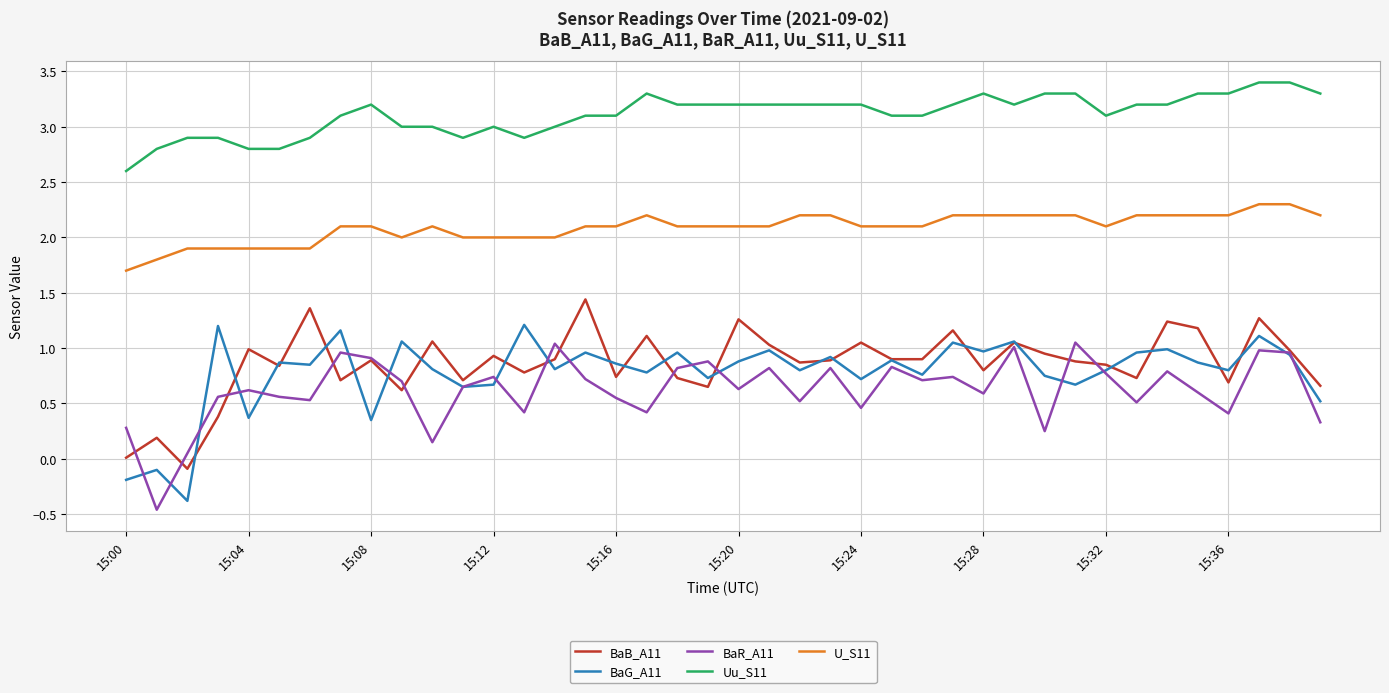

Which series has the largest total across all categories?

Uu_S11